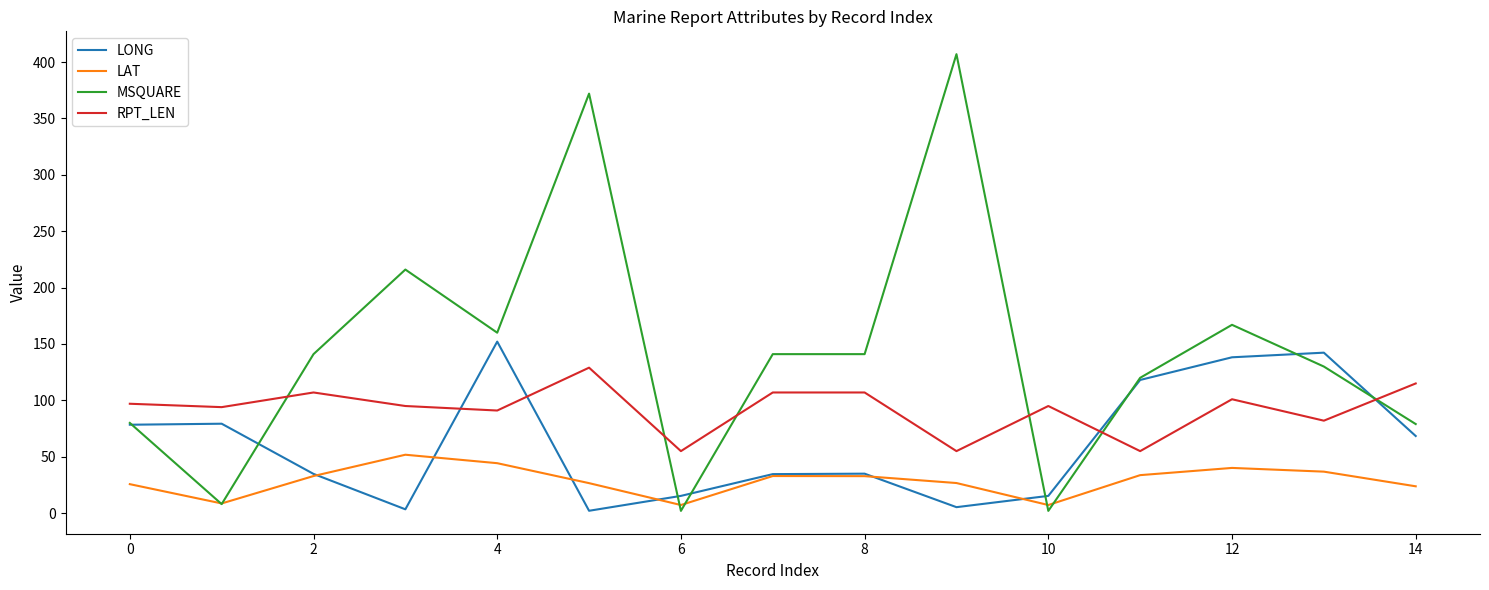

Which series has the largest total across all categories?

MSQUARE